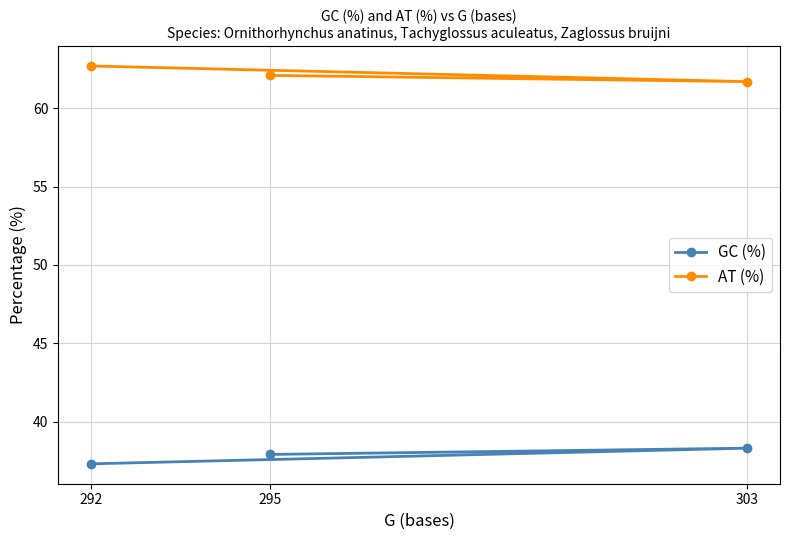

Which series has the widest spread of values?

GC (%)